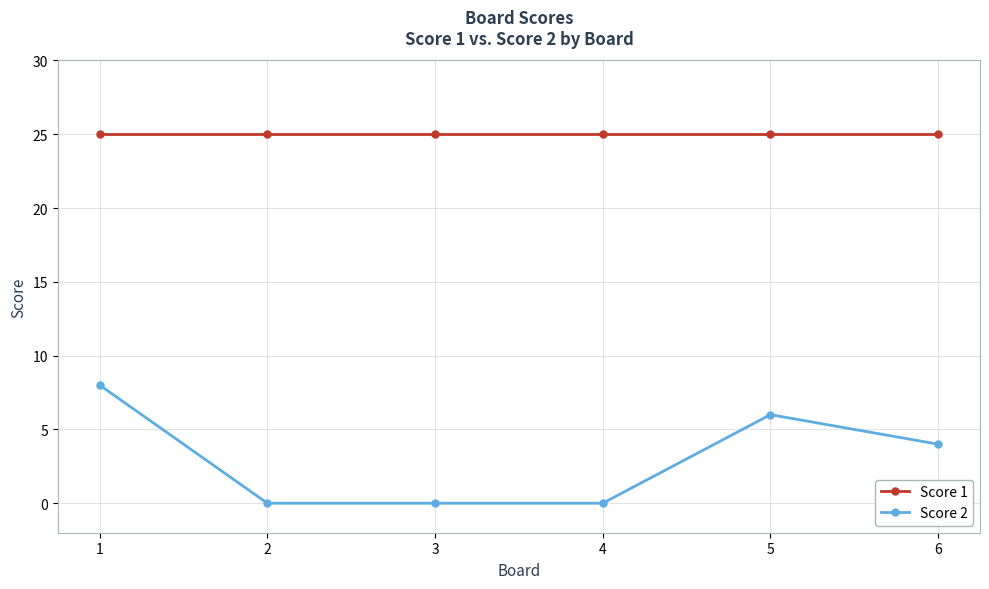

Rank the series by their average value, from lowest to highest.

Score 2, Score 1